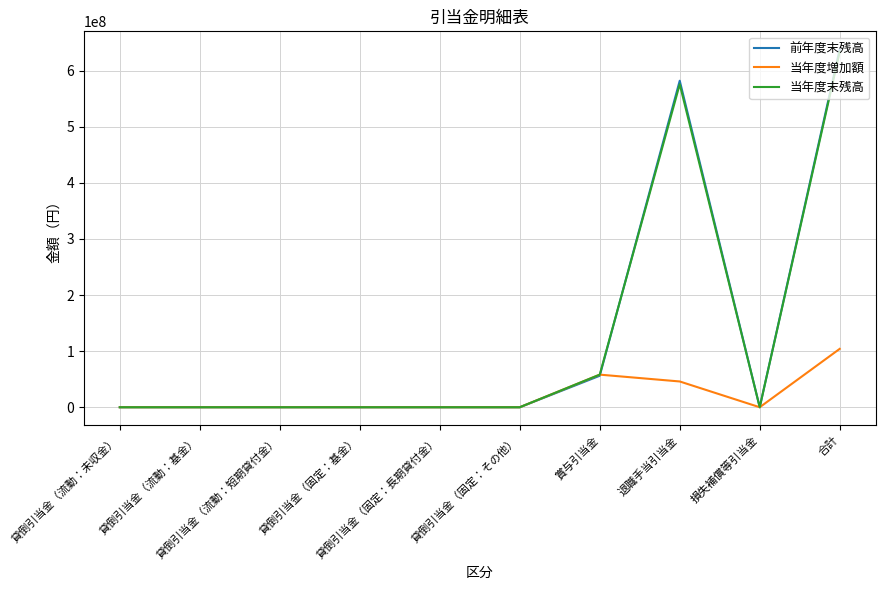

Which series has the largest range (max minus min)?

前年度末残高